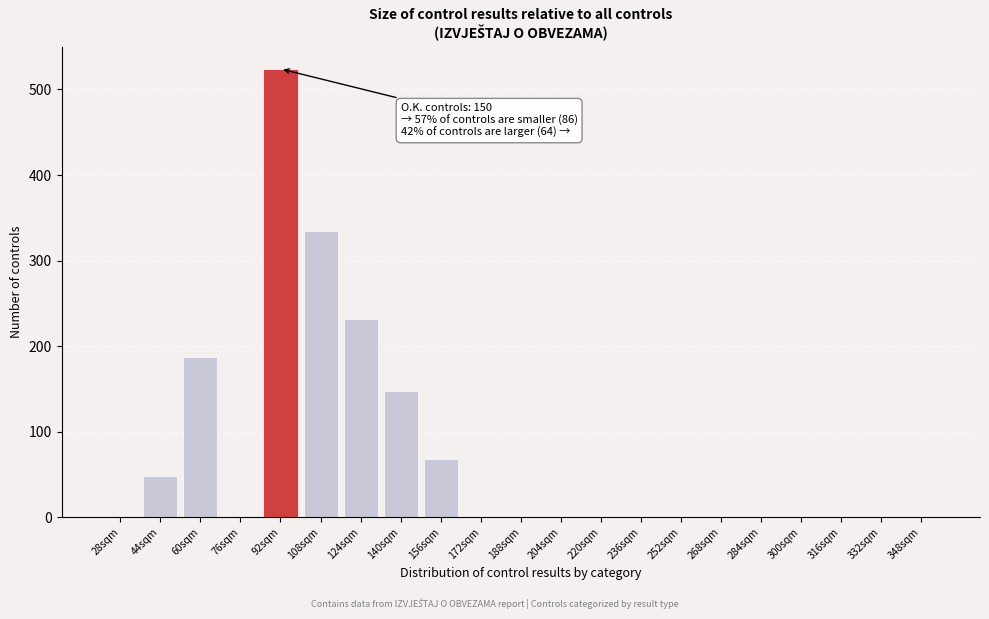

Reading left to right, transcribe all the data shown in this chart.

28sqm=0	44sqm=48	60sqm=188	76sqm=0	92sqm=524	108sqm=335	124sqm=232	140sqm=148	156sqm=68	172sqm=0	188sqm=0	204sqm=0	220sqm=0	236sqm=0	252sqm=0	268sqm=0	284sqm=0	300sqm=0	316sqm=0	332sqm=0	348sqm=0